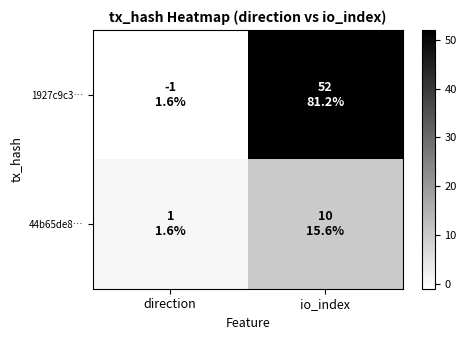

Which has a higher value, direction or io_index?

io_index